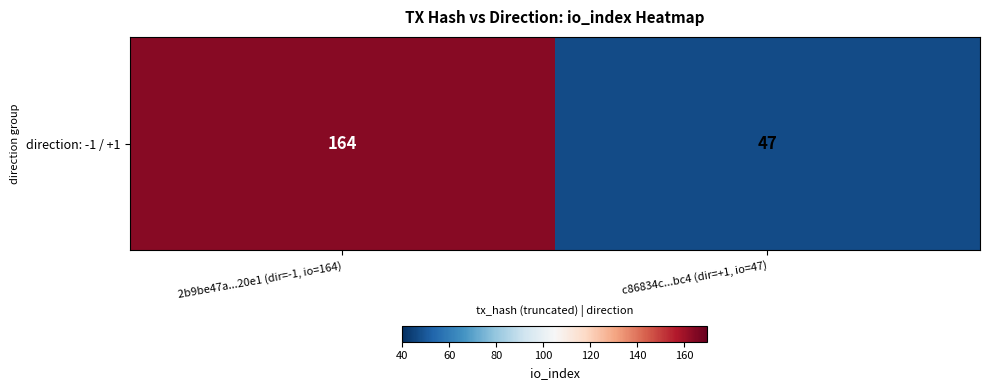

What is the difference between the maximum and minimum values?

117